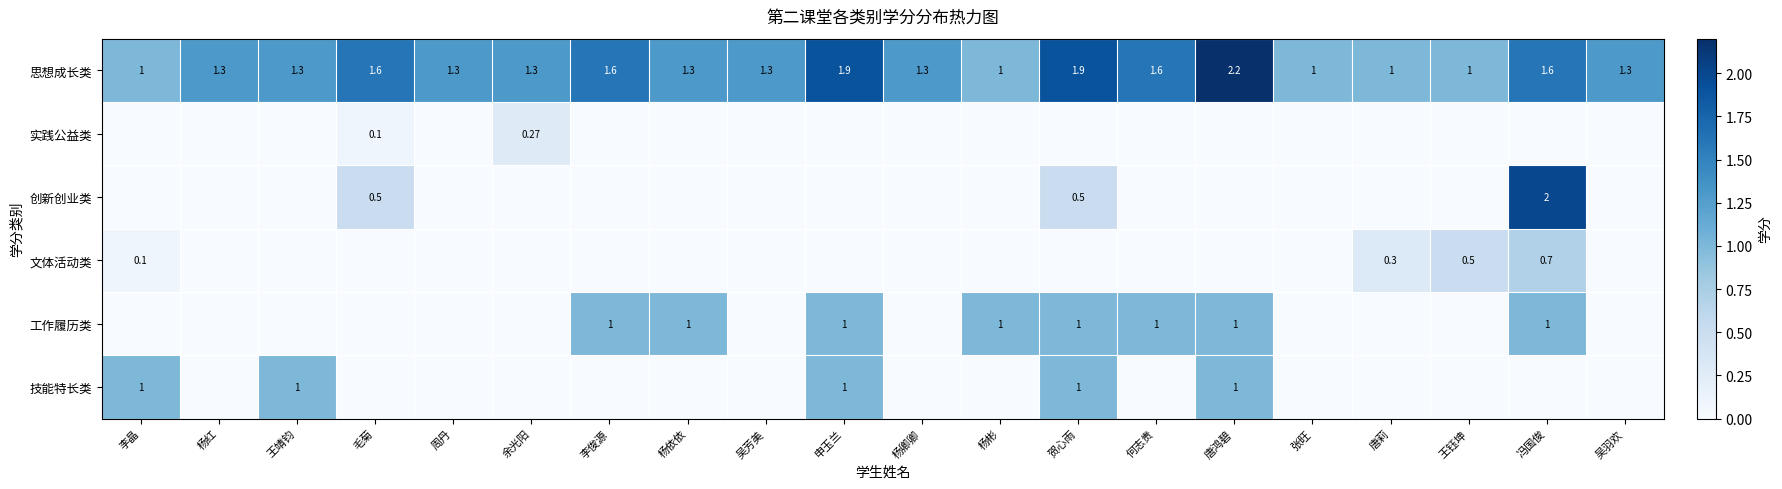

Which has a higher value, 王钰坤 or 杨依依?

杨依依